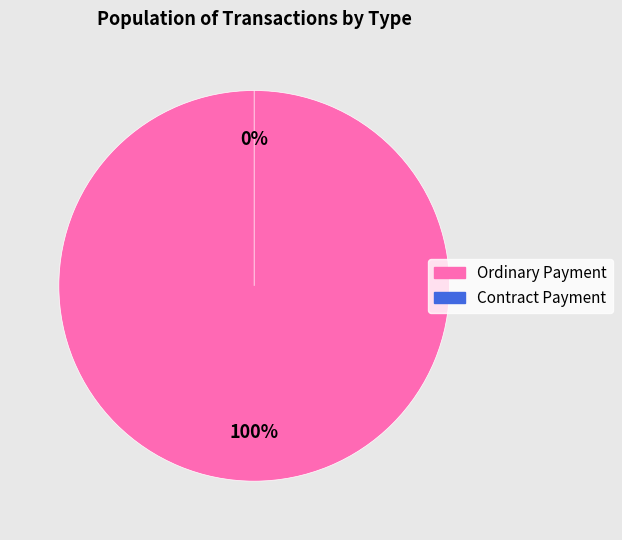

Which category has the biggest portion of the pie?

Ordinary Payment